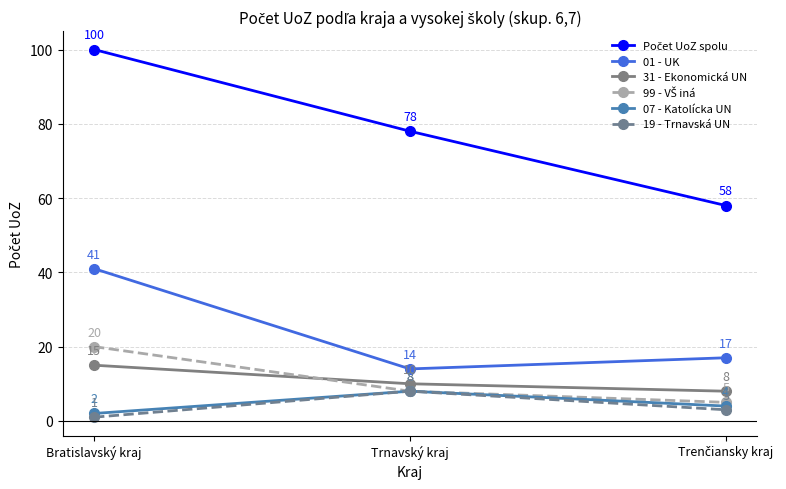

Is this an area chart (filled region under the line)?

No